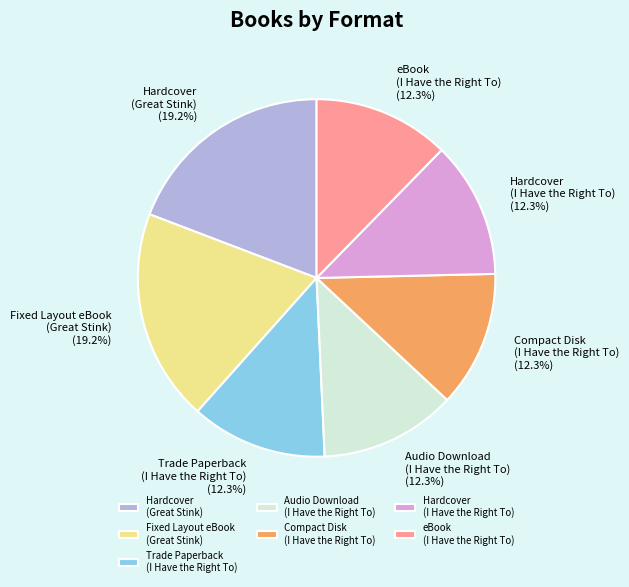

To the nearest percent, what is the average slice percentage?

14%